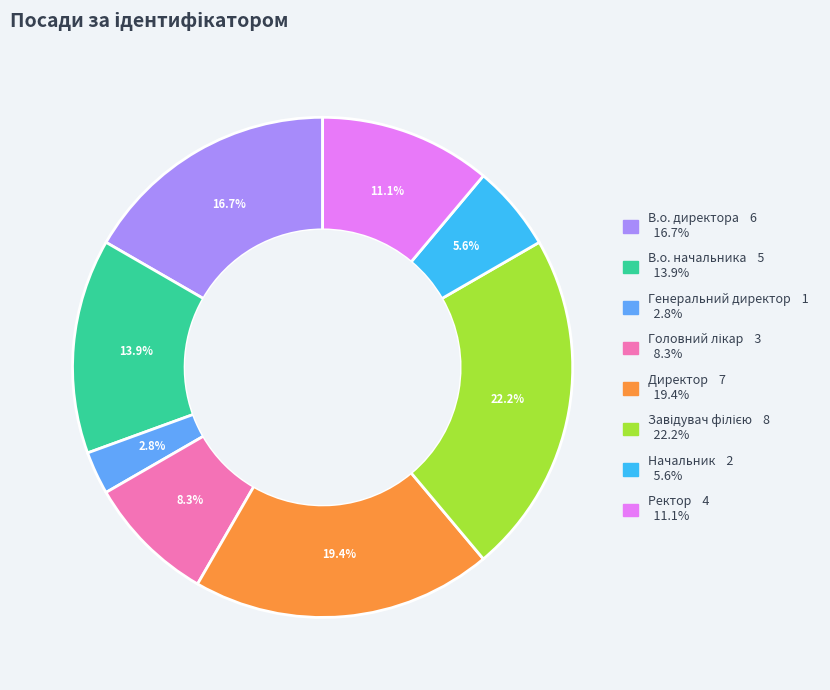

What is the smallest slice in the pie chart?

Генеральний директор